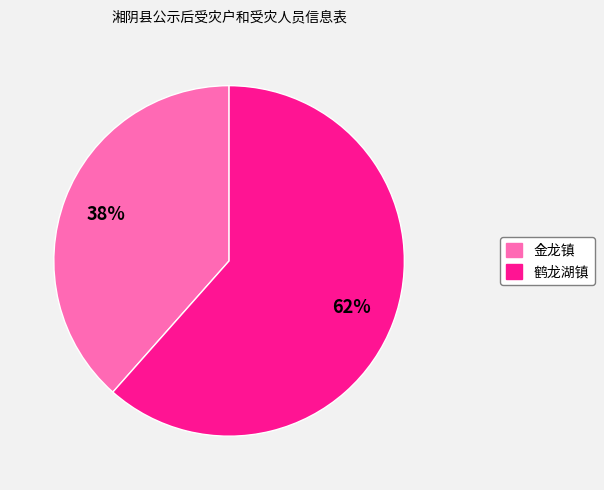

To the nearest percent, what portion does 鹤龙湖镇 represent?

62%